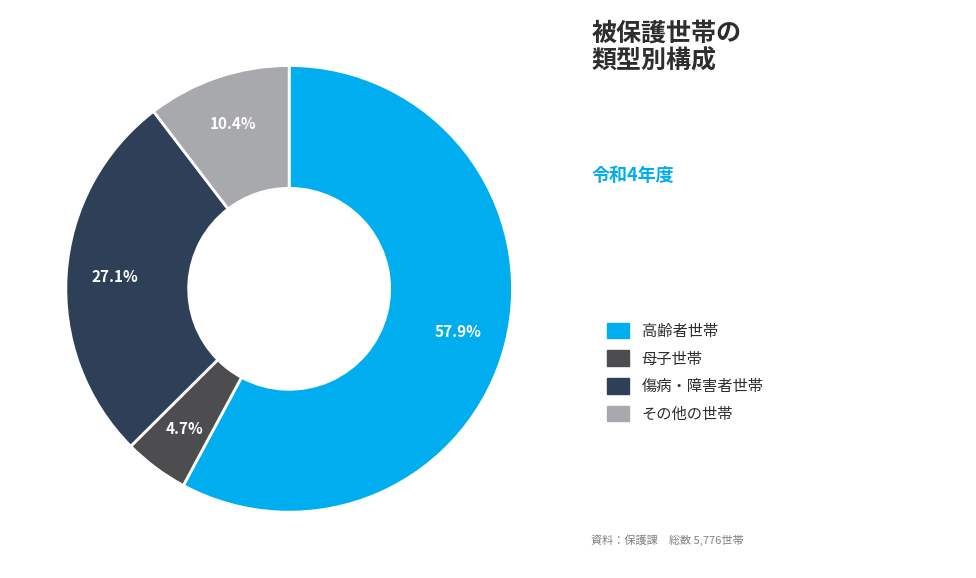

How many slices are in this pie chart?

4